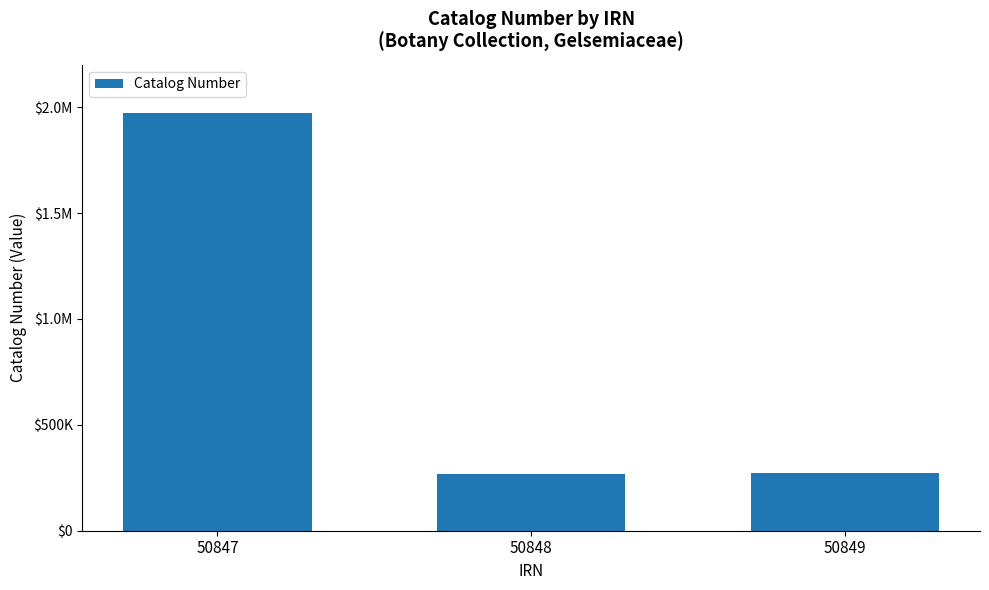

Does the chart contain any negative values?

No